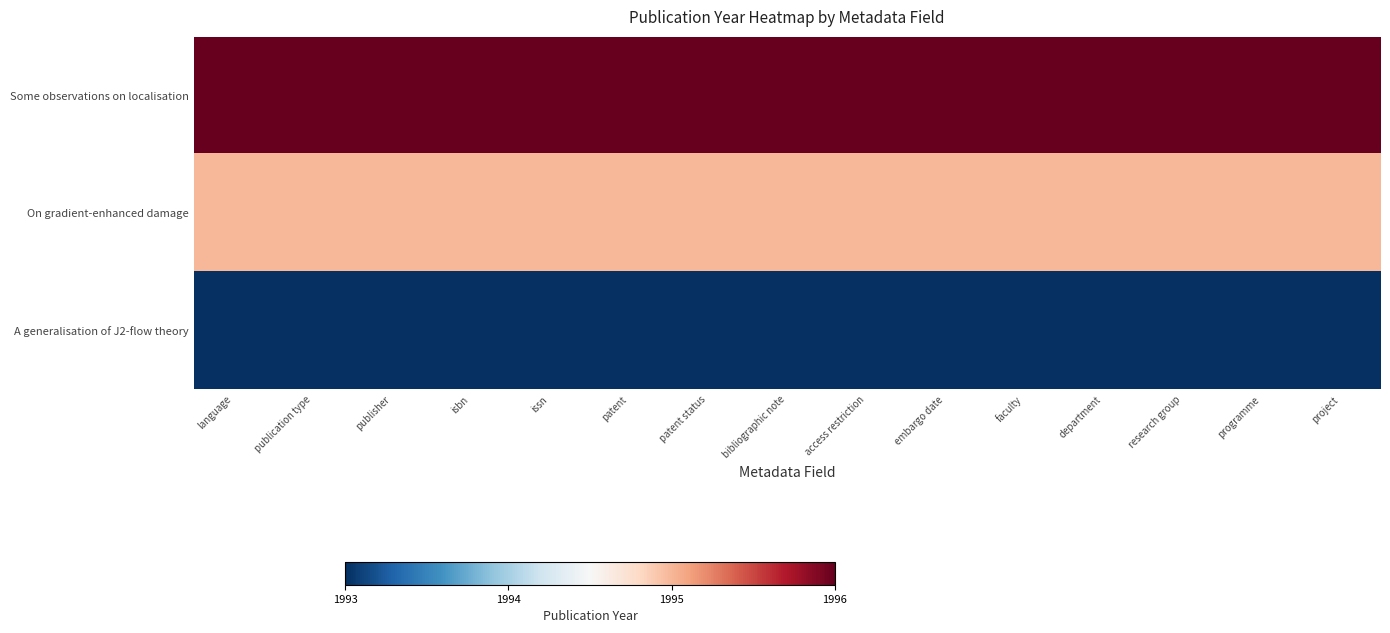

Rank the series at department from highest to lowest value.

Some observations on localisation, On gradient-enhanced damage, A generalisation of J2-flow theory